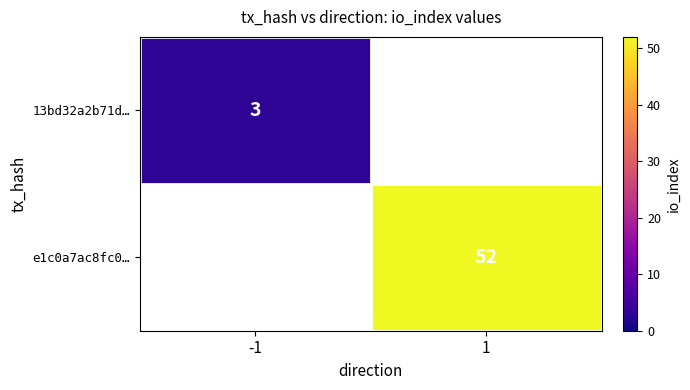

True or false: 13bd32a2b71d… has a value of 2 at -1.

False